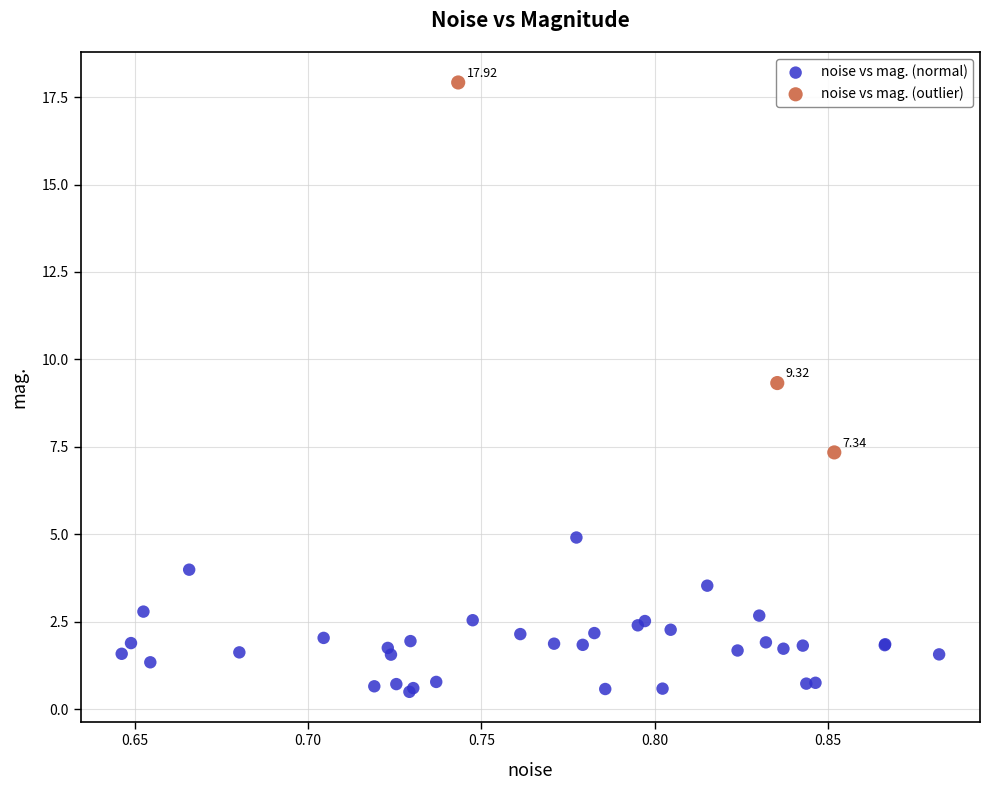

Which series has the largest Y range (max minus min)?

noise vs mag. (outlier)